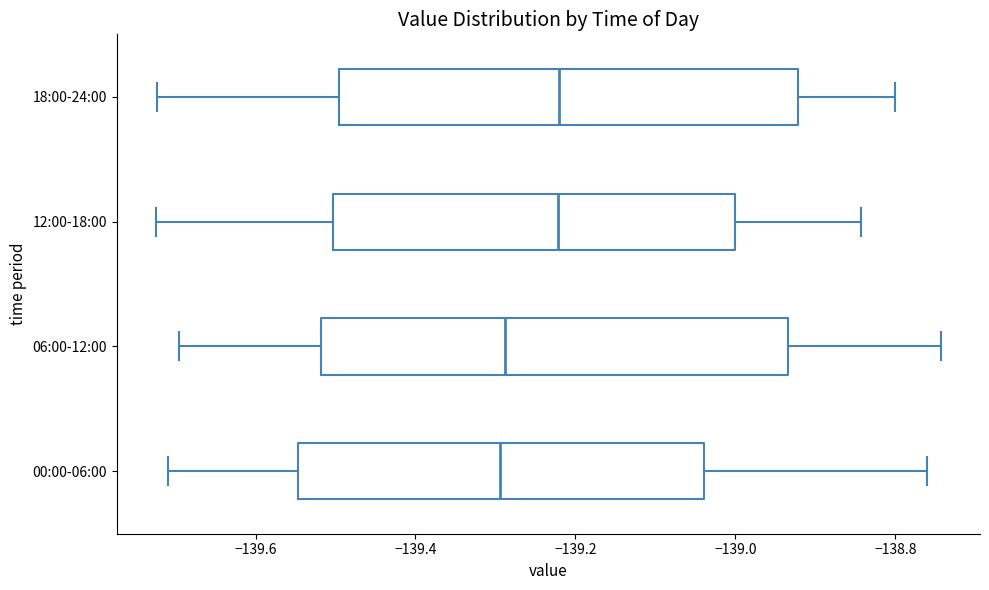

Where does the right whisker of the box for 06:00-12:00 end on the x-axis? The values are not printed on the chart, so give them approximately, as read against the axis.

-138.74